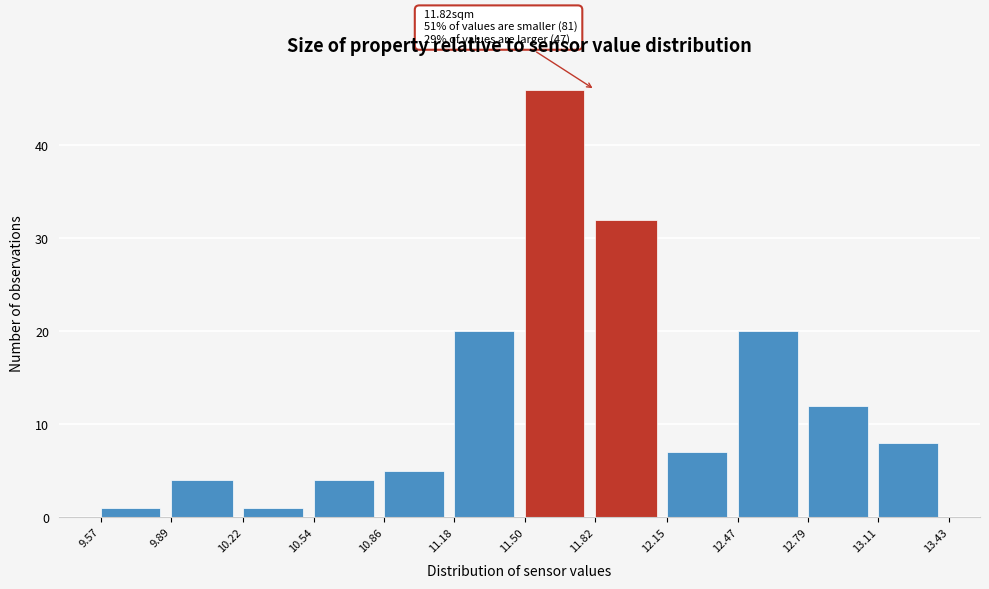

Which range on the x-axis has the tallest bar?

11.50 to 11.82